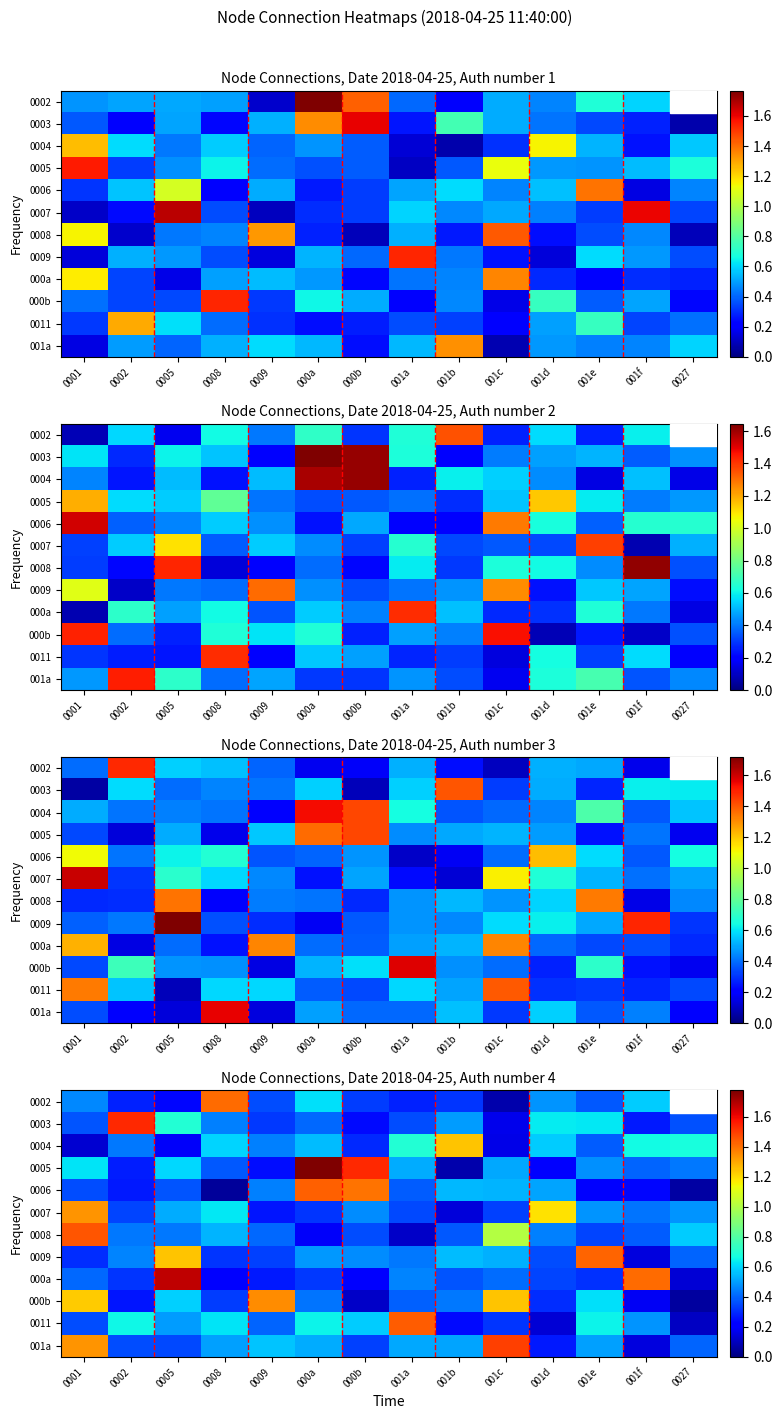

Read the 0009 value at 0001.

0.3